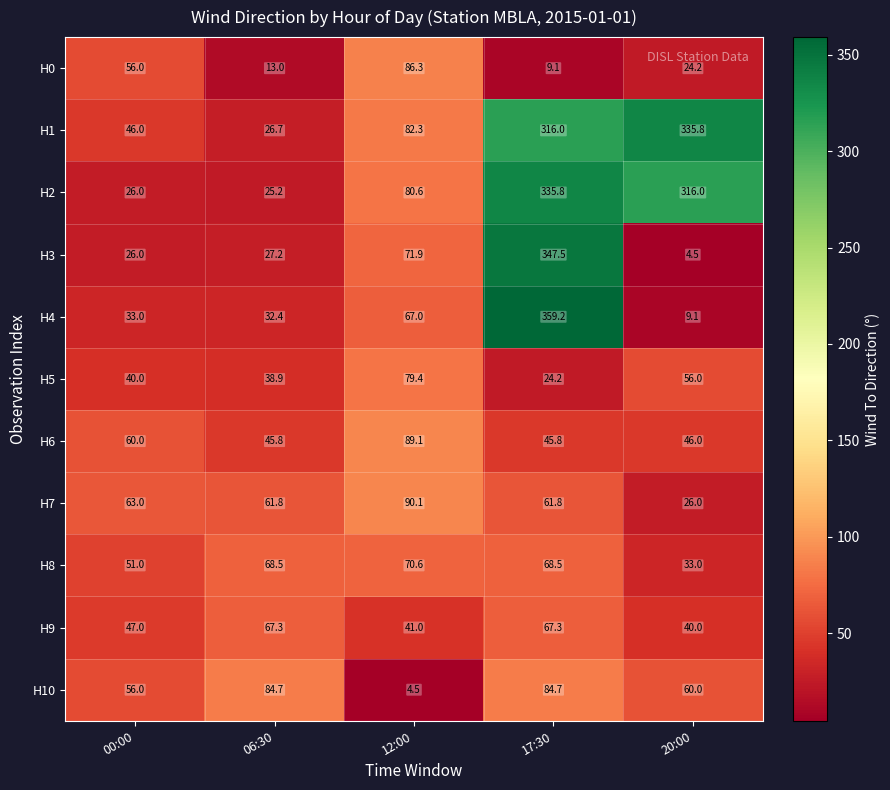

Is the value of H0 at 00:00 greater than the value of H3 at 17:30?

No